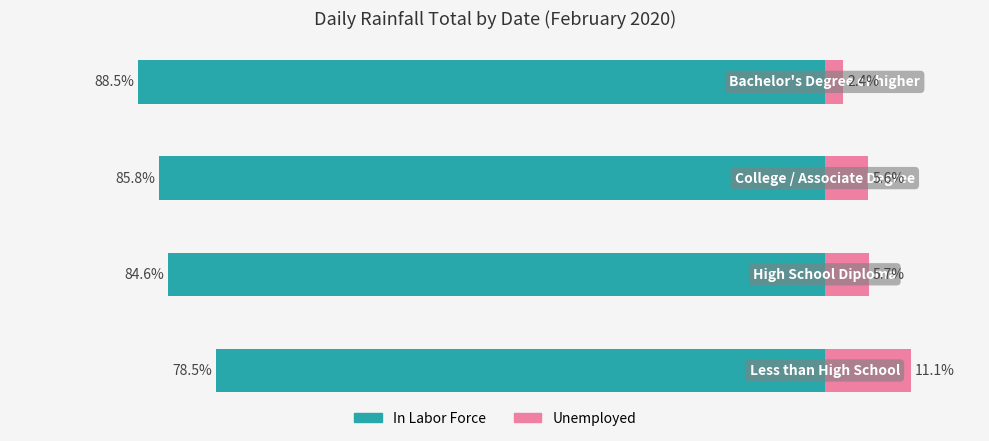

List the labels in order of In Labor Force value, smallest first.

3, 2, 1, 0